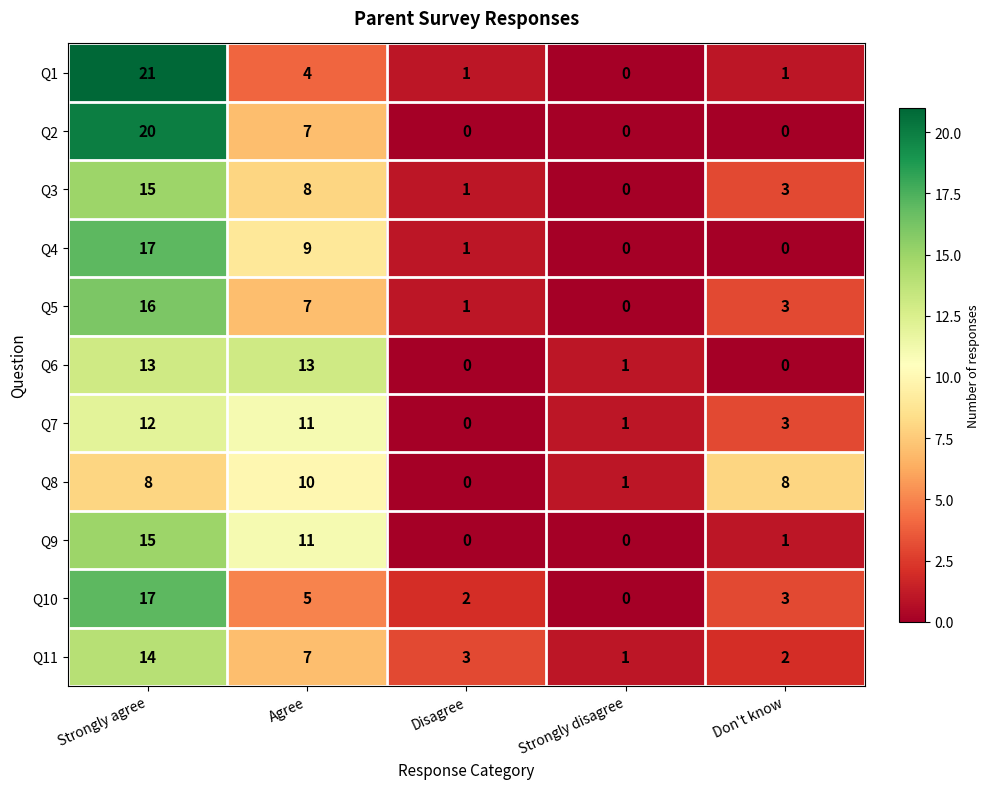

What is the sum of all Q9 values?

27